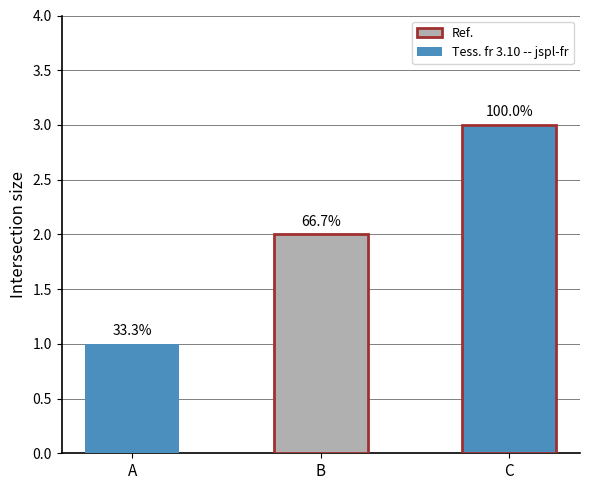

List the labels in order of value, smallest first.

A, B, C